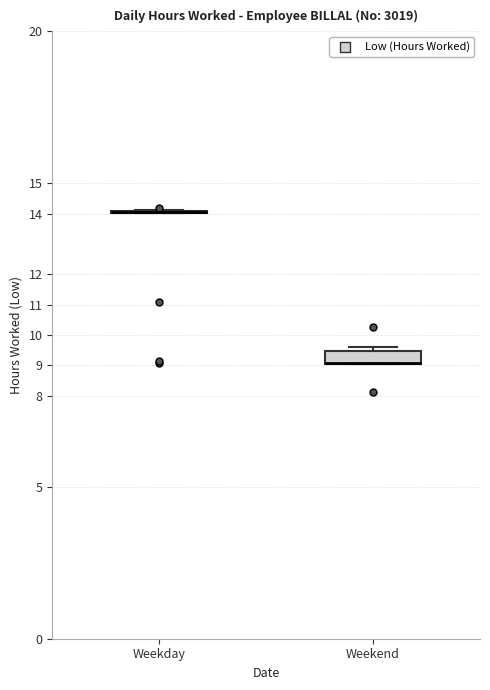

Reading left to right, read every box against the y-axis: the position of its median line, the range the box covers, and the ends of its whiskers. The values are not printed on the chart, so give them approximately, as read against the axis.

Weekday: box collapsed to a line at 14.1, whiskers 14.0 to 14.1
Weekend: median 9.1 (drawn on the box's lower edge), box 9.0 to 9.5, whiskers 9.0 to 9.6